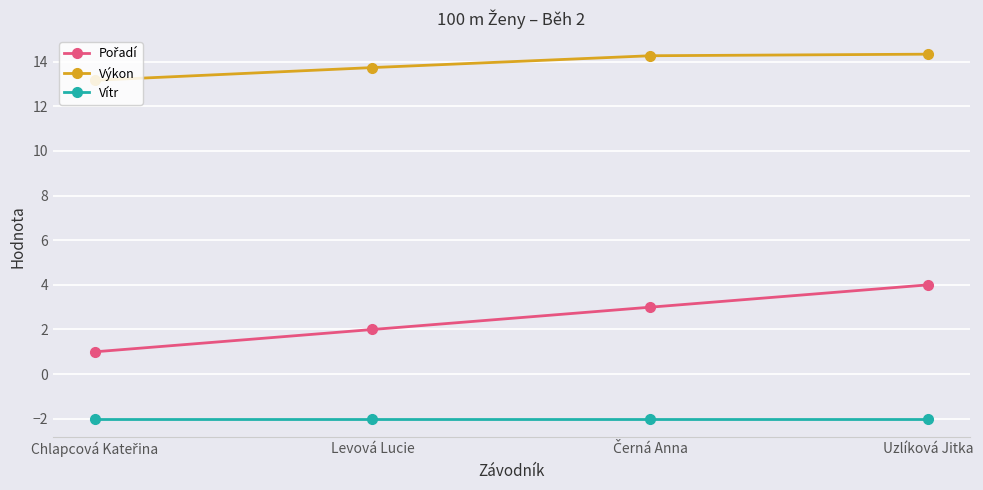

At how many categories does at least one series exceed 4?

4